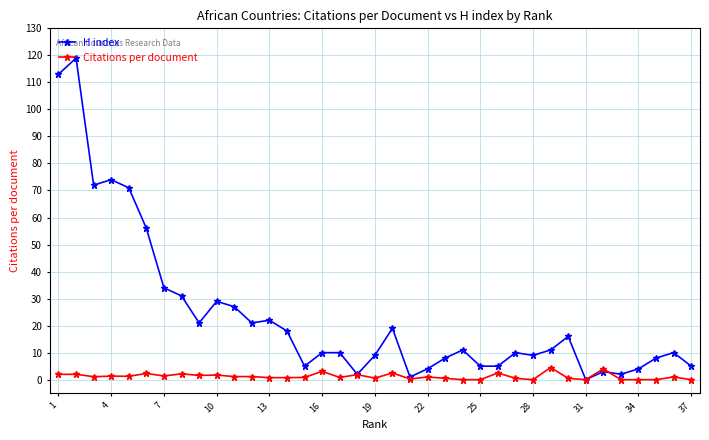

Which series has the largest total across all categories?

H index